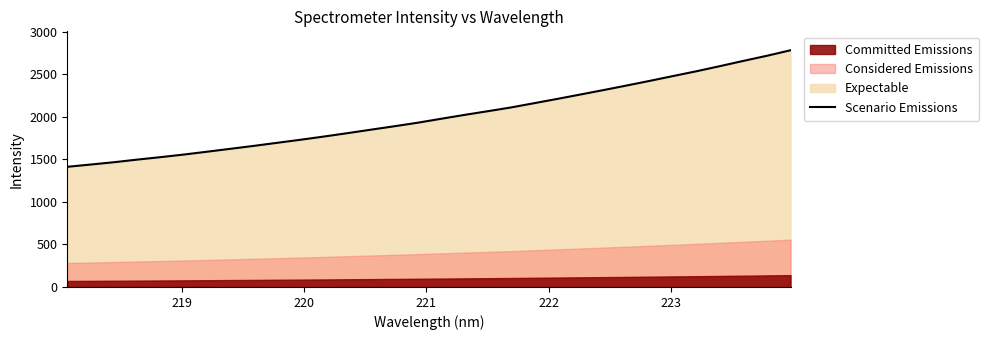

What is the difference between the second highest and minimum values?

1305.0